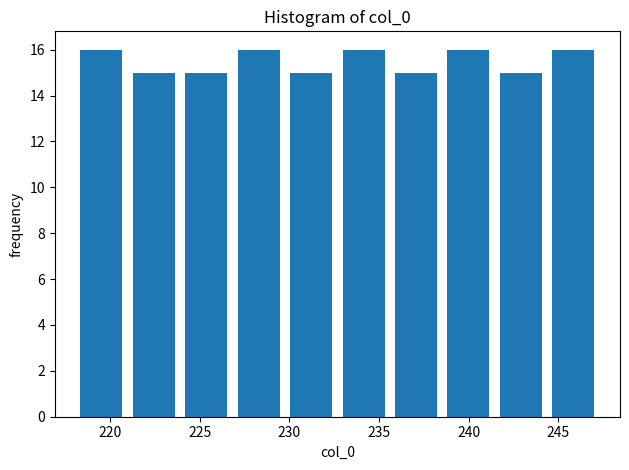

Reading left to right, transcribe this chart: for each bar, give the range it covers on the x-axis and its height. Neither the bar edges nor the heights are printed on the chart, so give them approximately, as read against the axes.

218.0 to 221.0: 16
221.0 to 224.0: 15
224.0 to 227.0: 15
227.0 to 230.0: 16
230.0 to 232.5: 15
232.5 to 235.5: 16
235.5 to 238.5: 15
238.5 to 241.5: 16
241.5 to 244.5: 15
244.5 to 247.5: 16